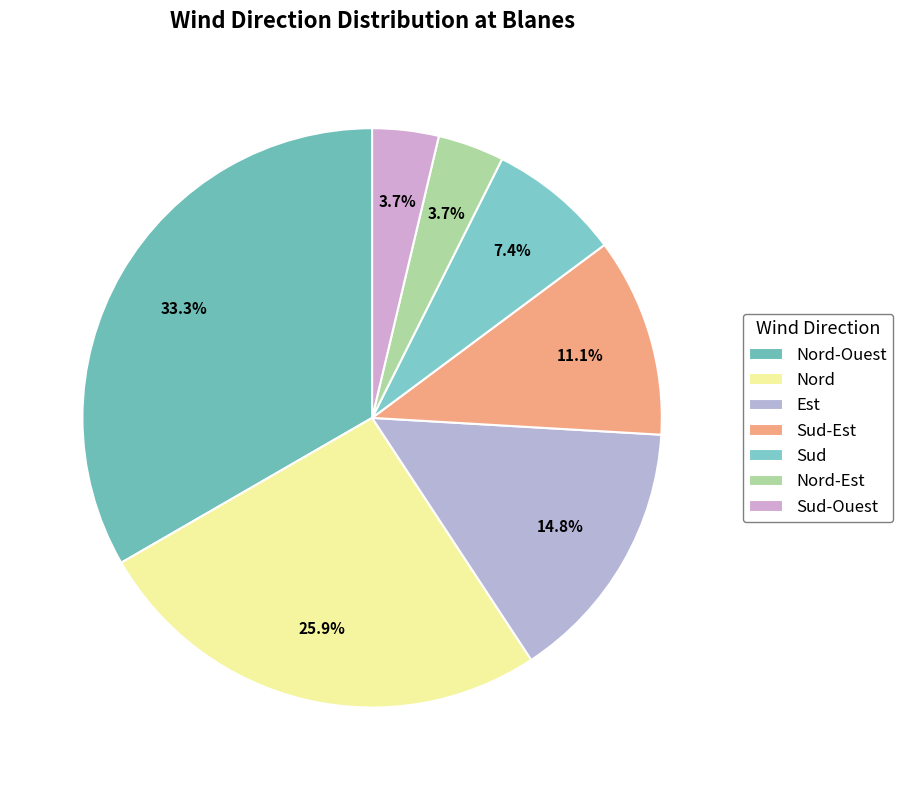

How much of the chart is everything except Nord?

74.1%